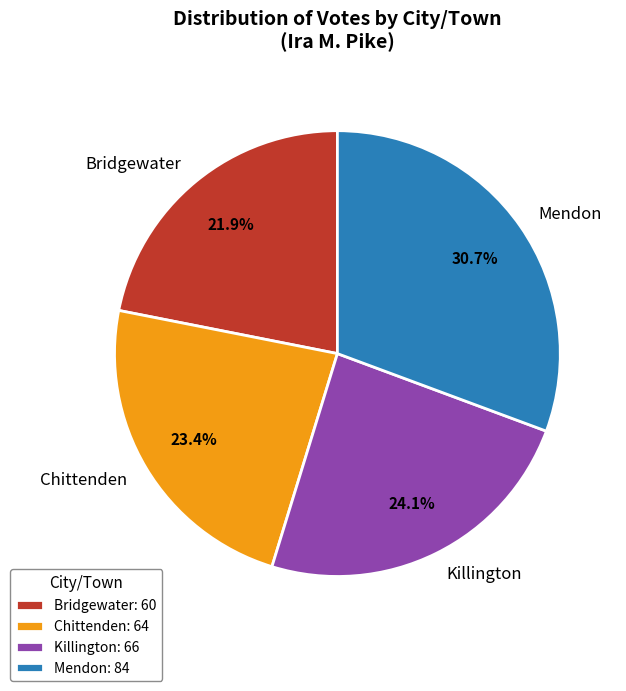

What percentage is the Chittenden slice, to the nearest percent?

23%